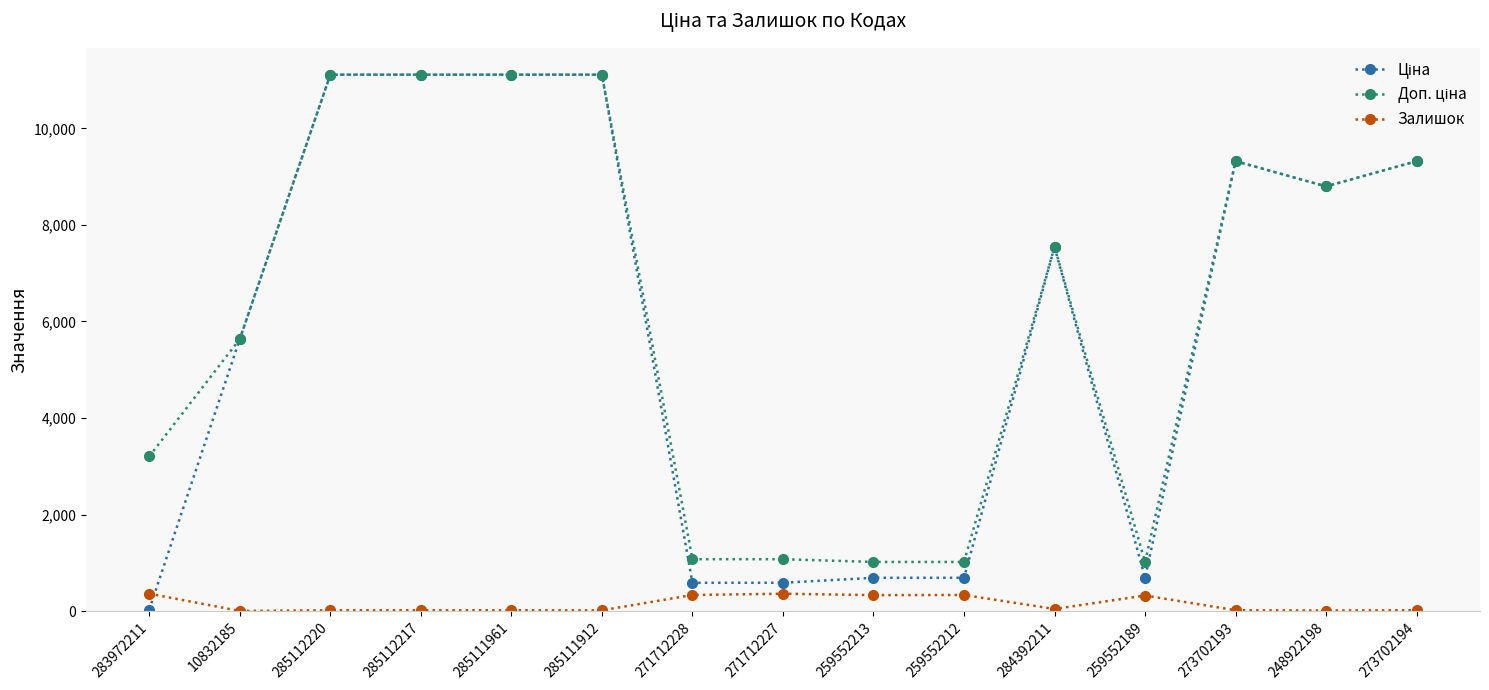

What is the label of the 1st point from the right?

273702194